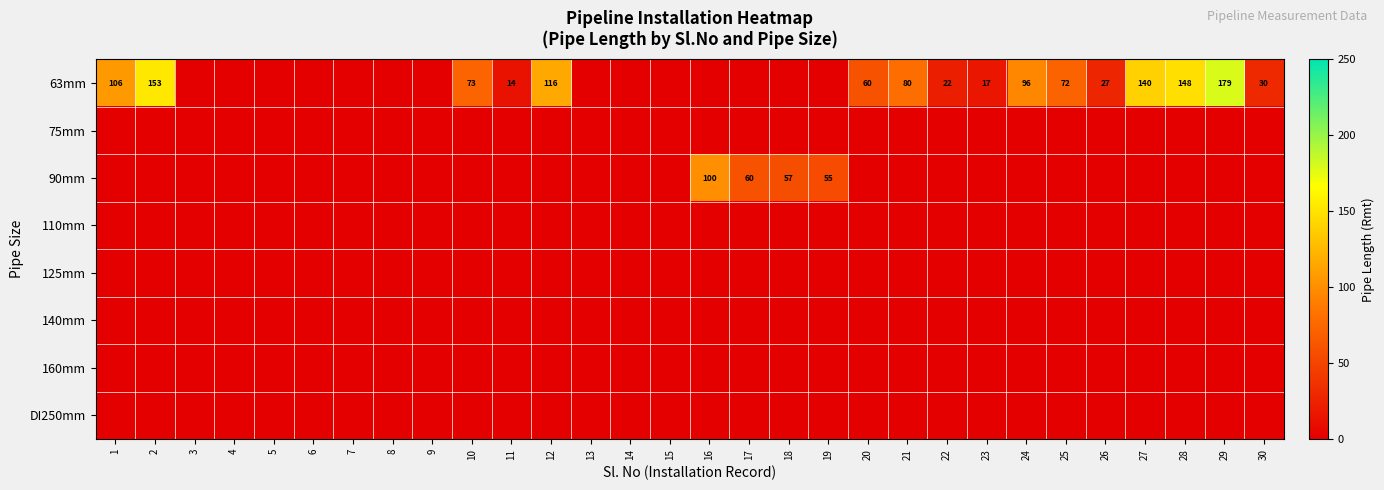

True or false: 63mm has a value of 73 at 10.

True